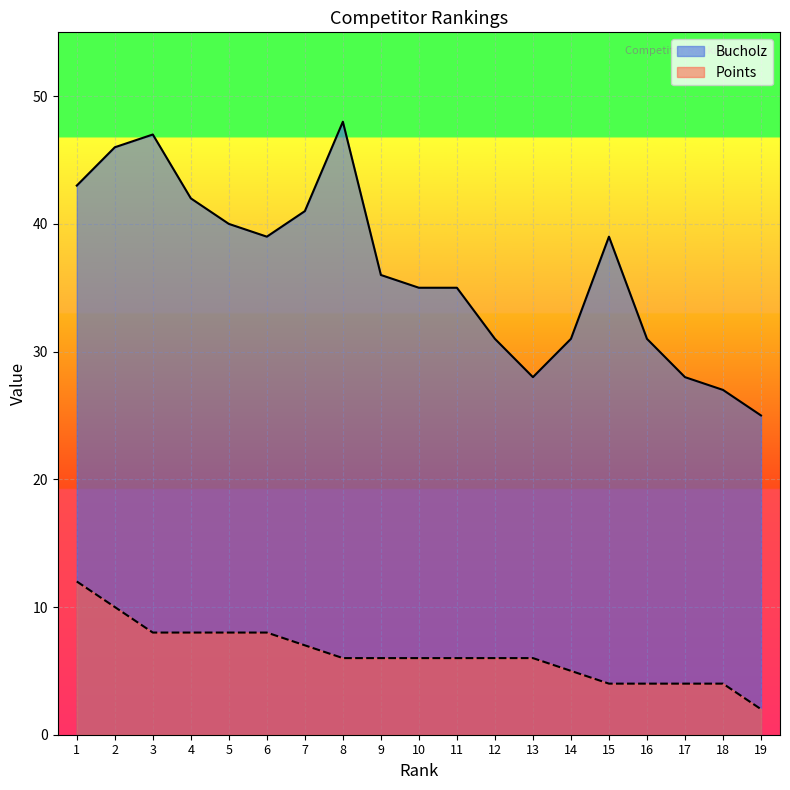

Where is the first local maximum for Bucholz?

3